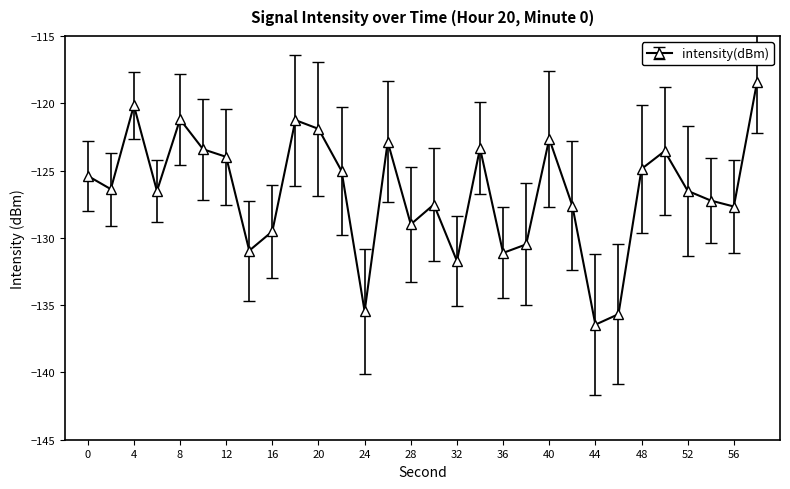

What is the sum of all values?

-3797.9